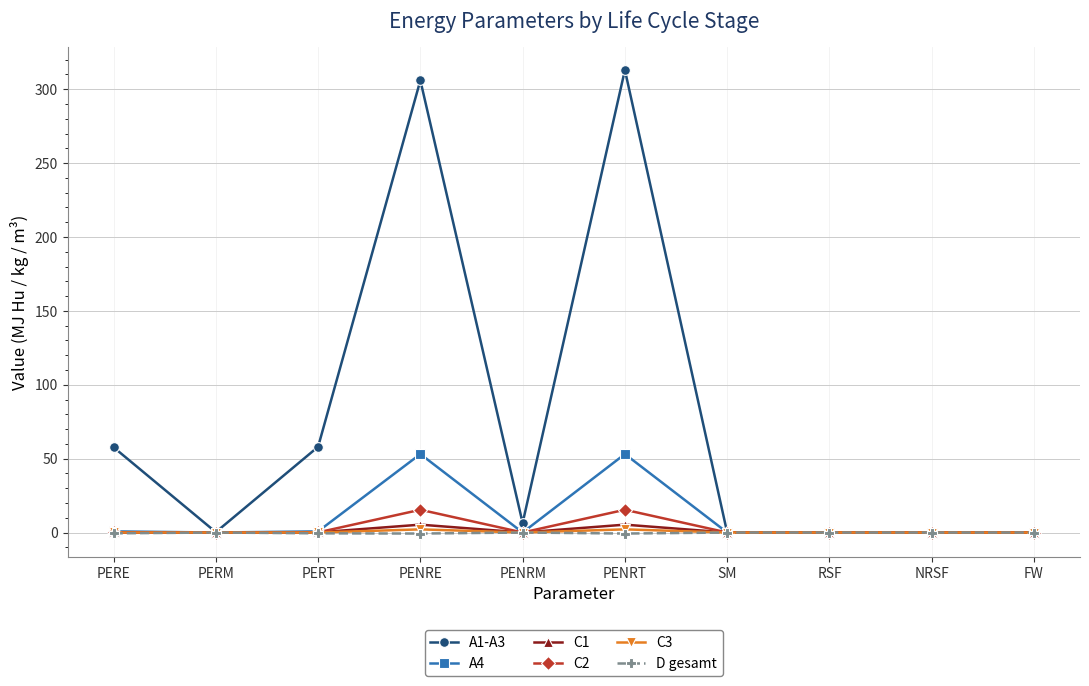

Which series has the largest total across all categories?

A1-A3